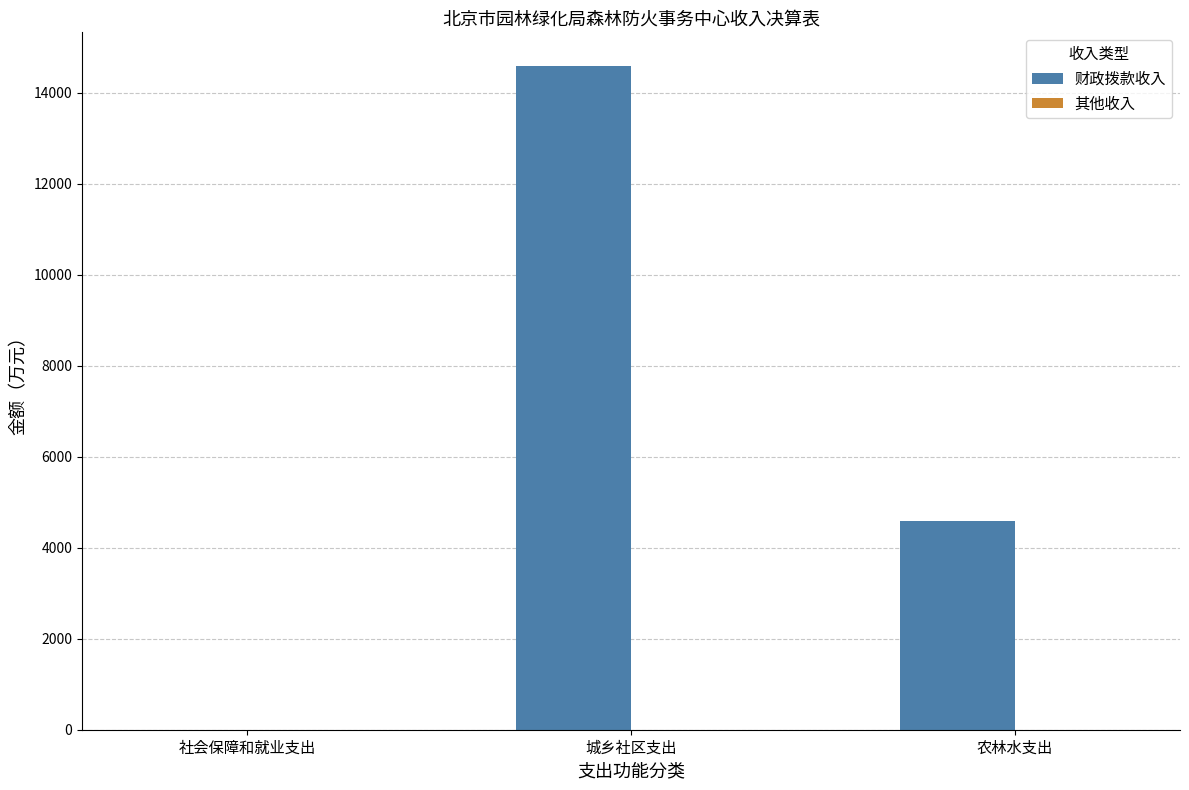

What value does the 财政拨款收入 series have at 城乡社区支出?

14600.0